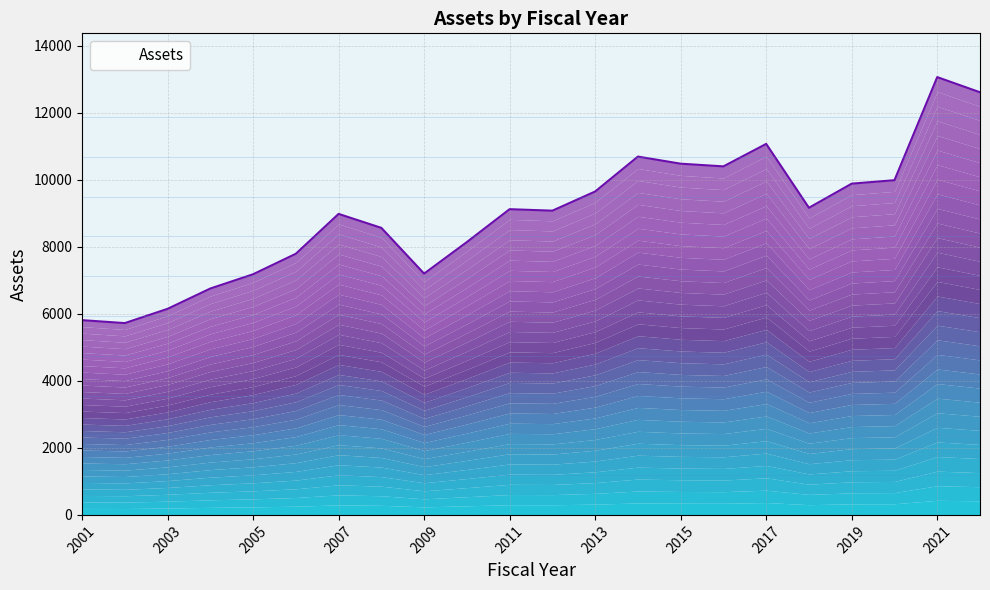

Where is the first local maximum?

2007